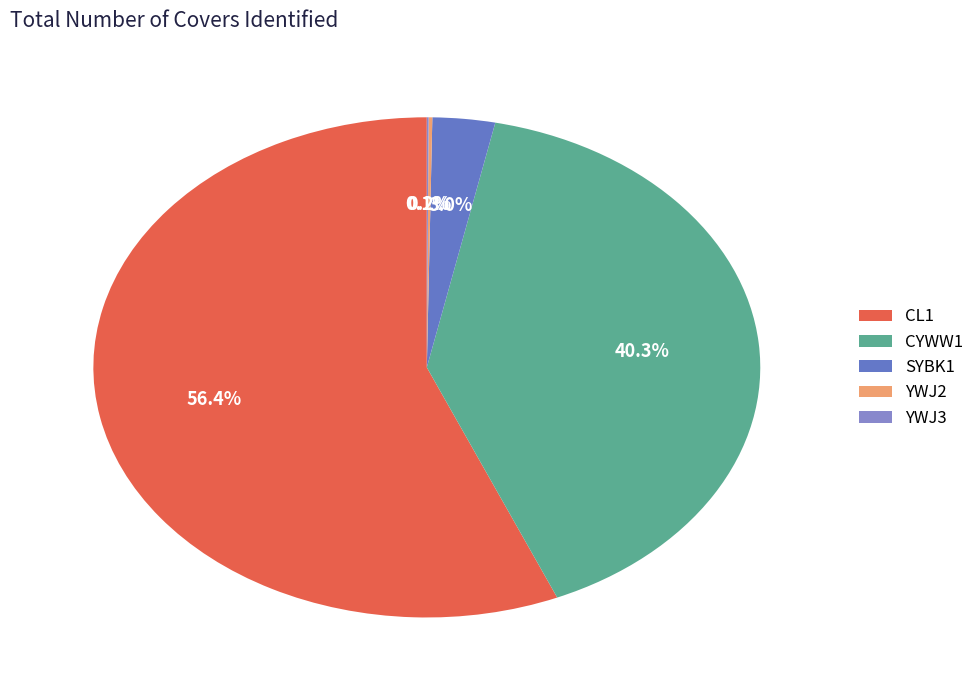

How many segments does this pie chart have?

5